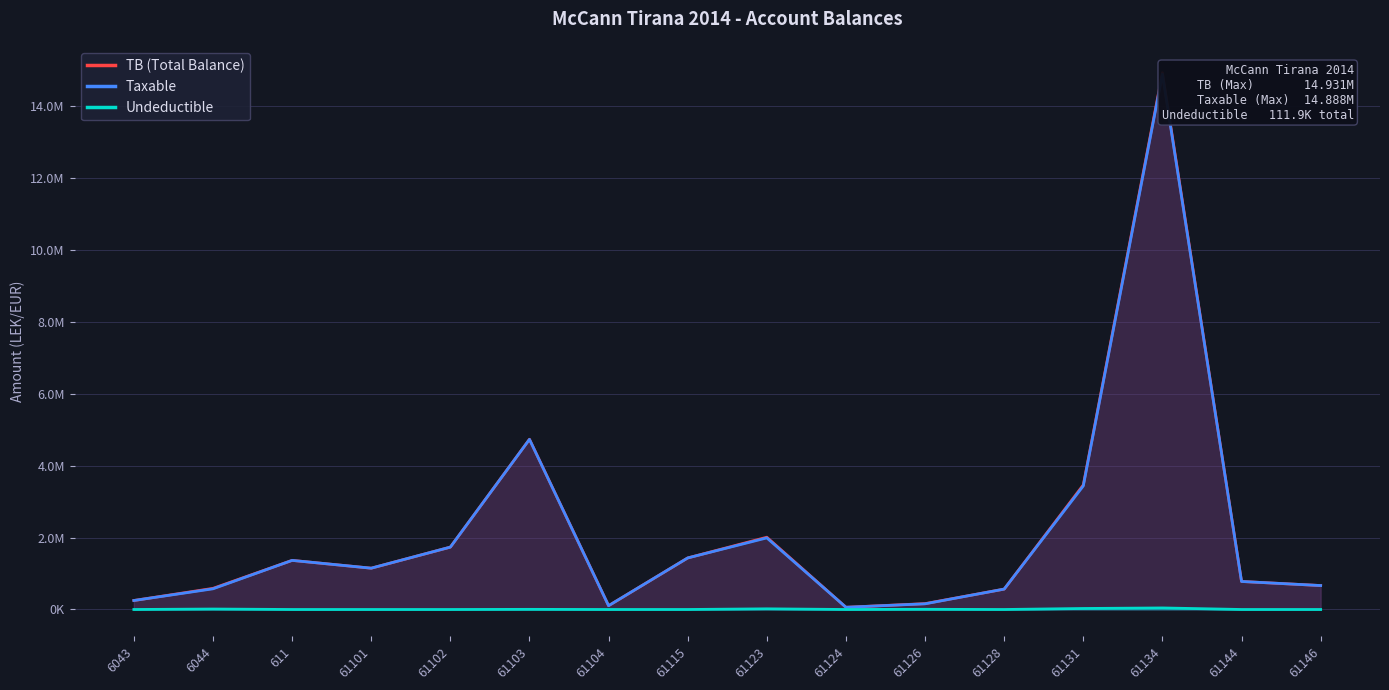

True or false: TB (Total Balance) and Taxable intersect in this chart.

False